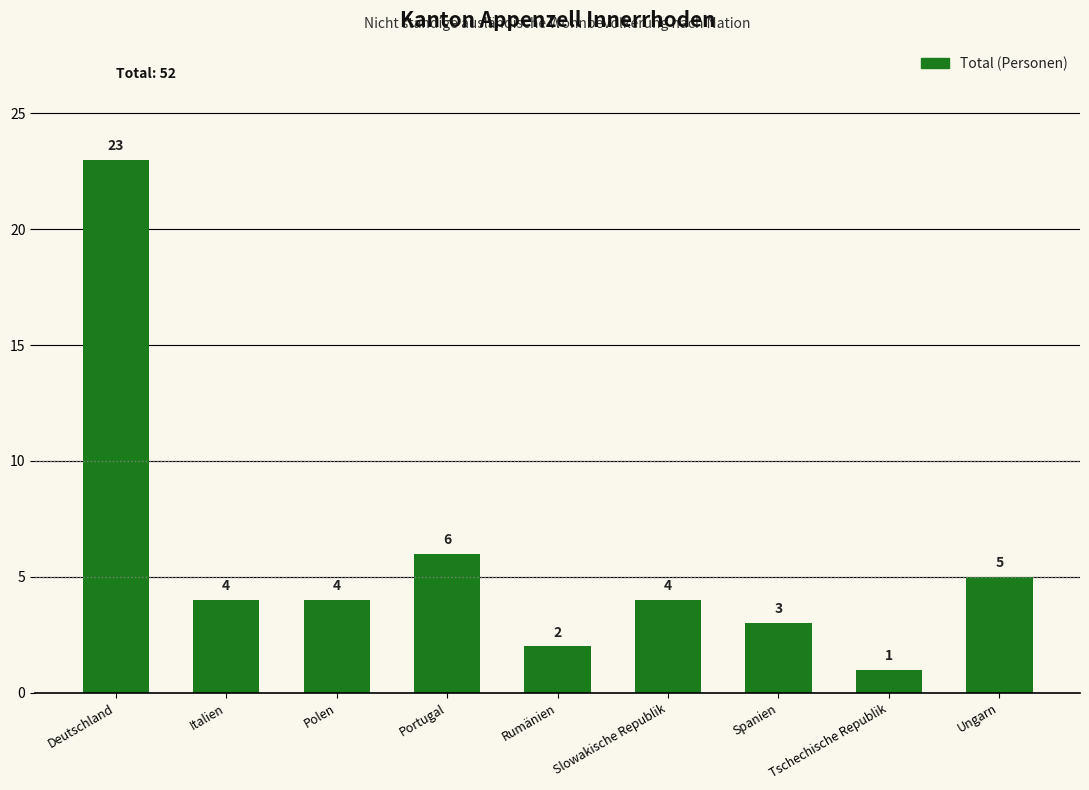

Reading left to right, what are all the values shown in this chart?

23	4	4	6	2	4	3	1	5